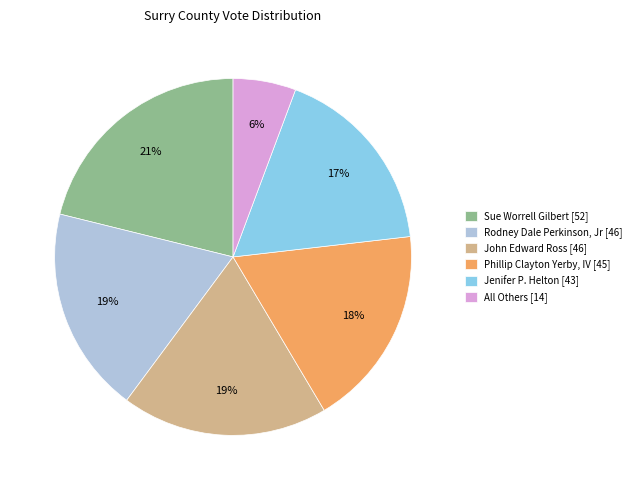

True or false: Rodney Dale Perkinson, Jr accounts for 19% of the total.

True